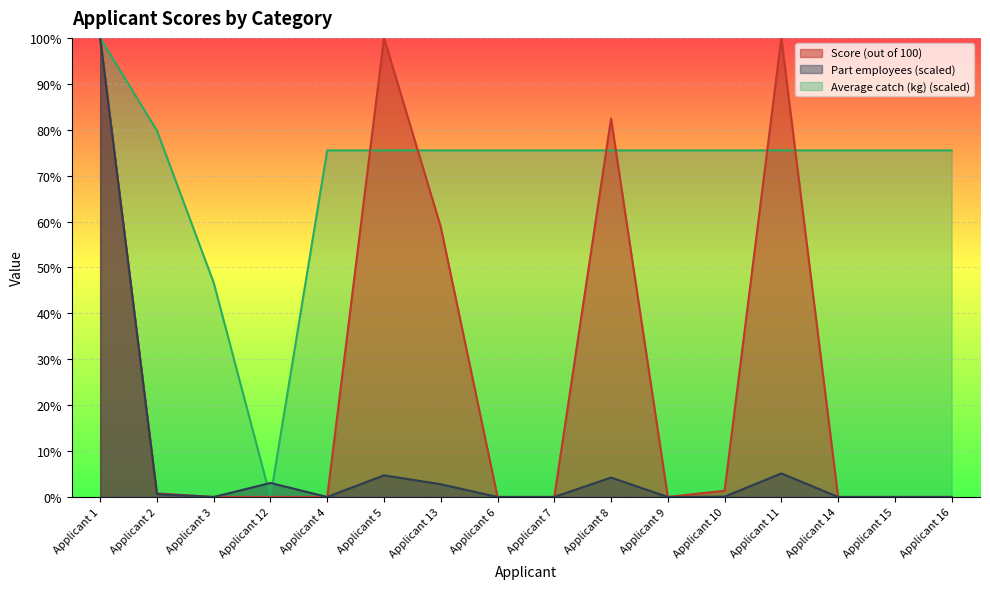

List the labels in order of Score (out of 100) value, smallest first.

Applicant 3, Applicant 12, Applicant 4, Applicant 6, Applicant 7, Applicant 9, Applicant 14, Applicant 15, Applicant 16, Applicant 2, Applicant 10, Applicant 13, Applicant 8, Applicant 1, Applicant 5, Applicant 11